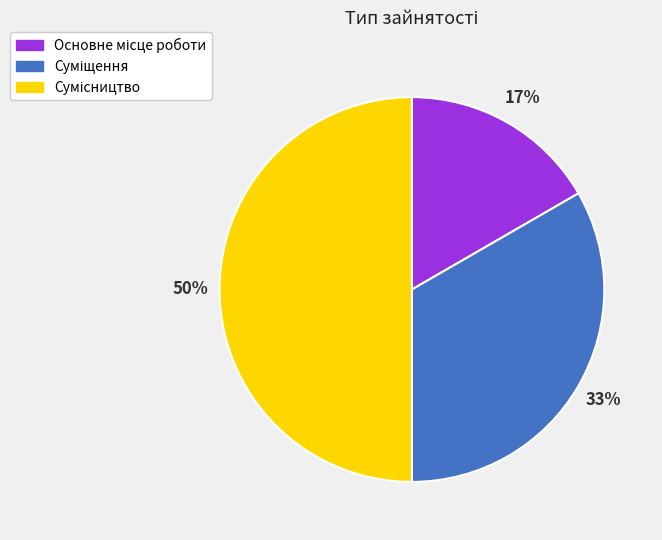

To the nearest percent, what is the average slice percentage?

33%